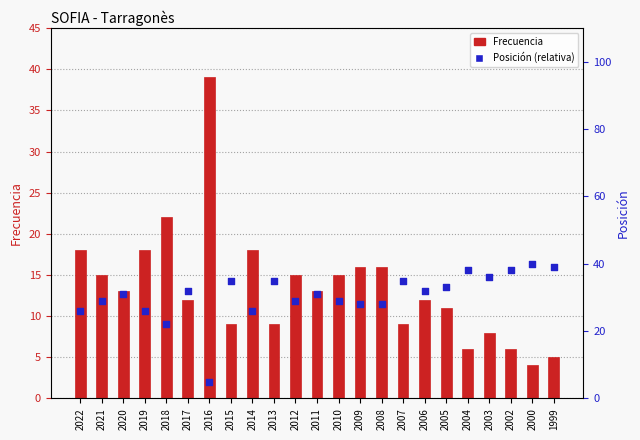

At which category is the sum across all series the highest?

2022